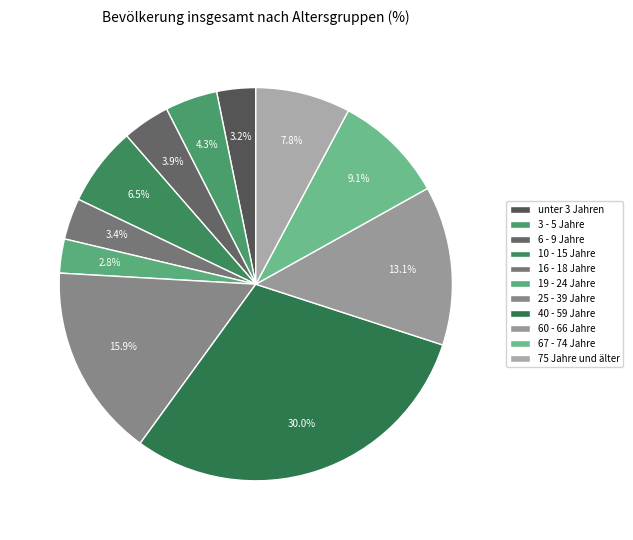

Is it true that unter 3 Jahren is 3% of the pie?

True